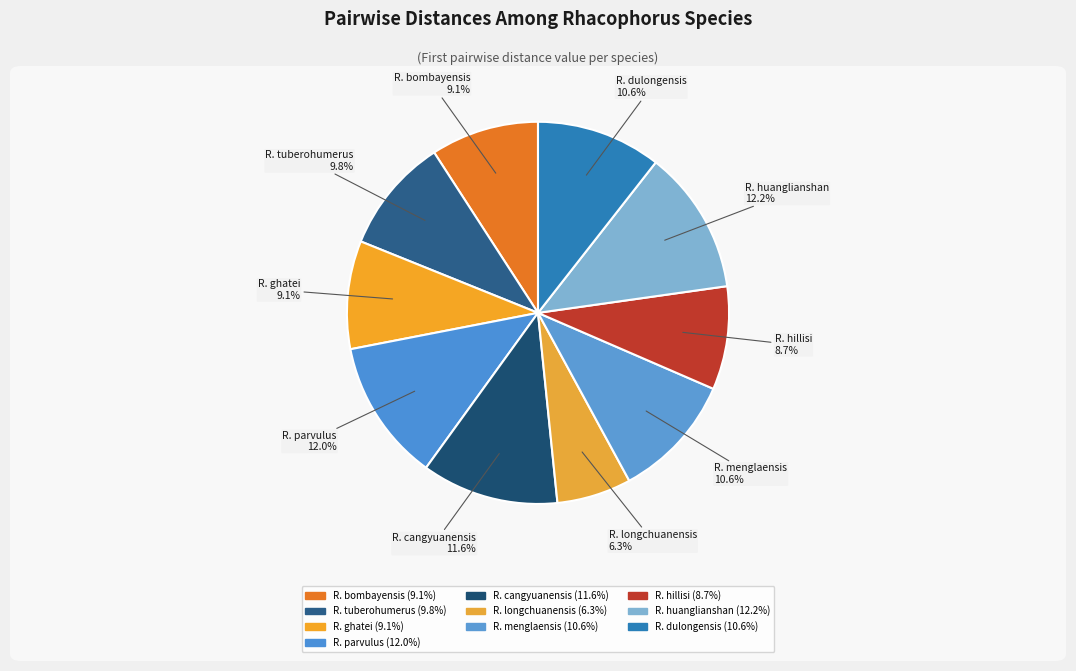

What percentage do R. longchuanensis and R. parvulus together represent?

18.3%